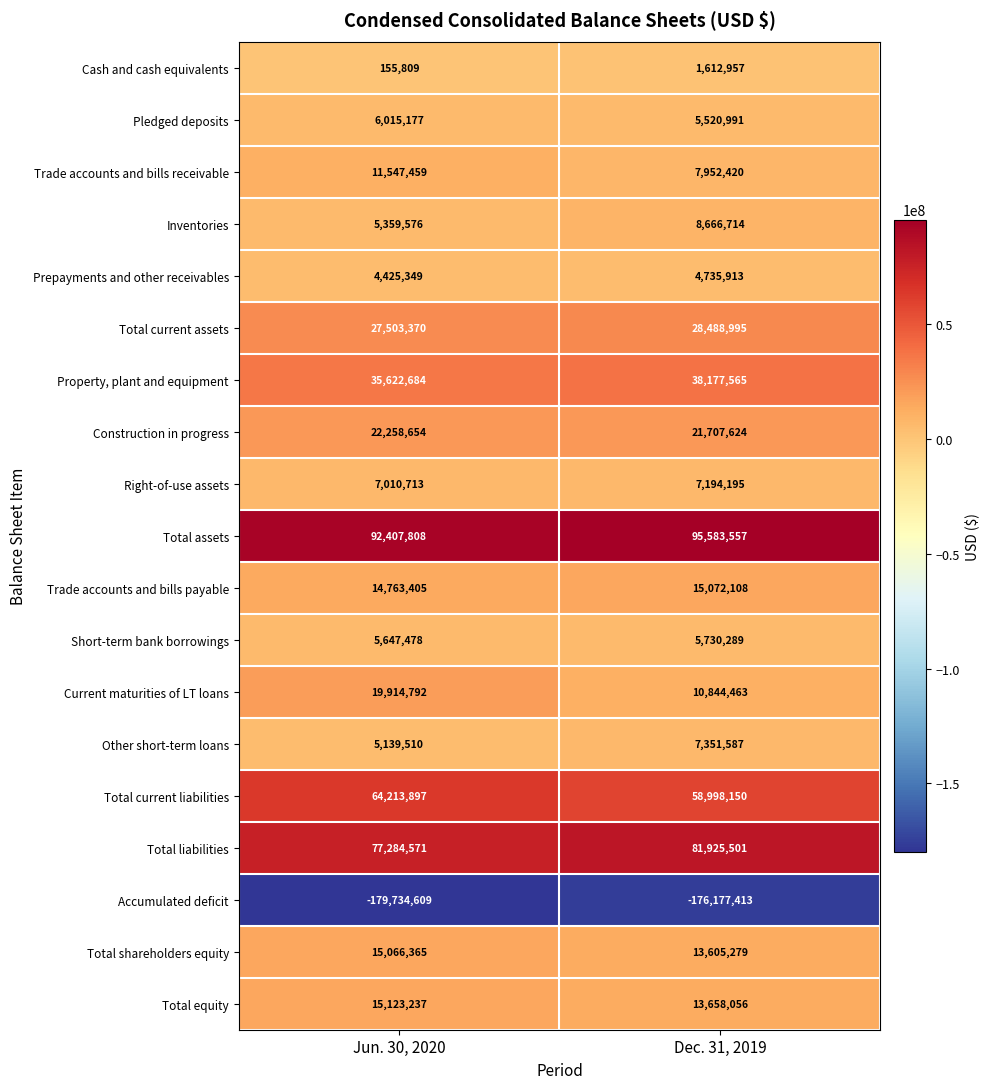

Which category has the lowest value in the Pledged deposits series?

Dec. 31, 2019